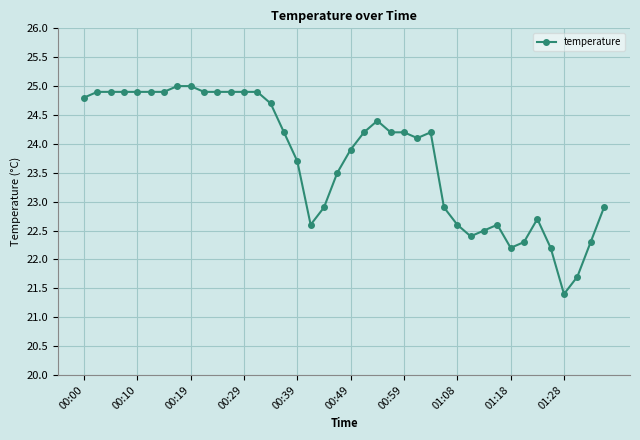

Count the number of categories in the chart.

40